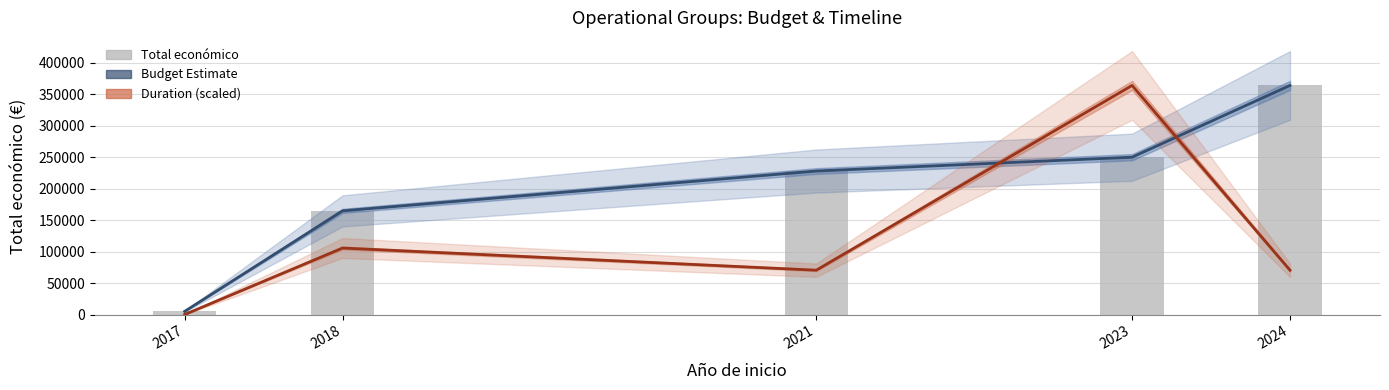

The Duration (scaled) series shows 105684.7 at 2018. True or false?

True